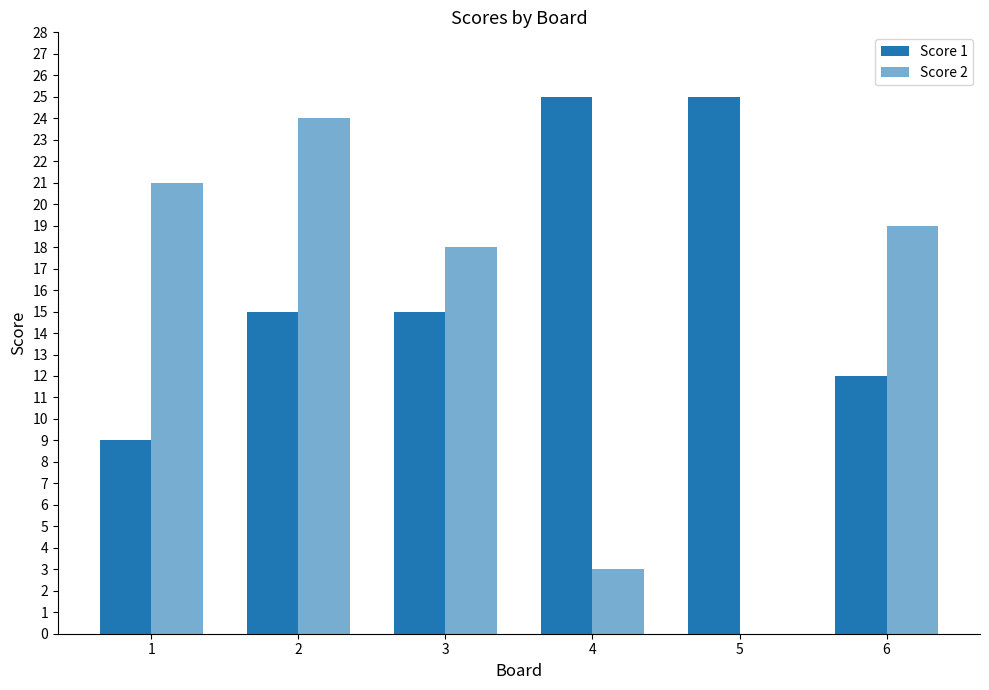

Are the bars horizontal?

No